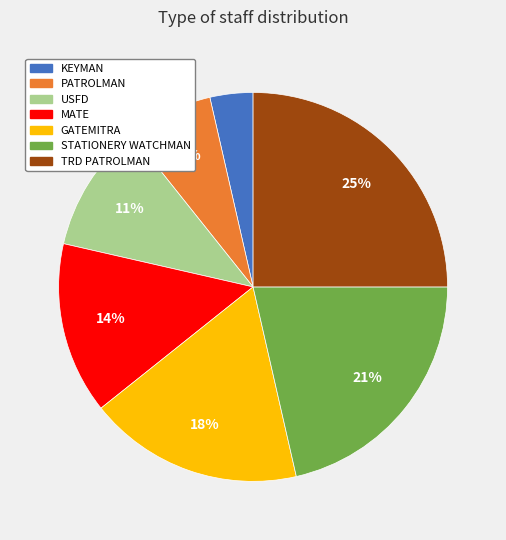

What percentage is the STATIONERY WATCHMAN slice, to the nearest percent?

21%